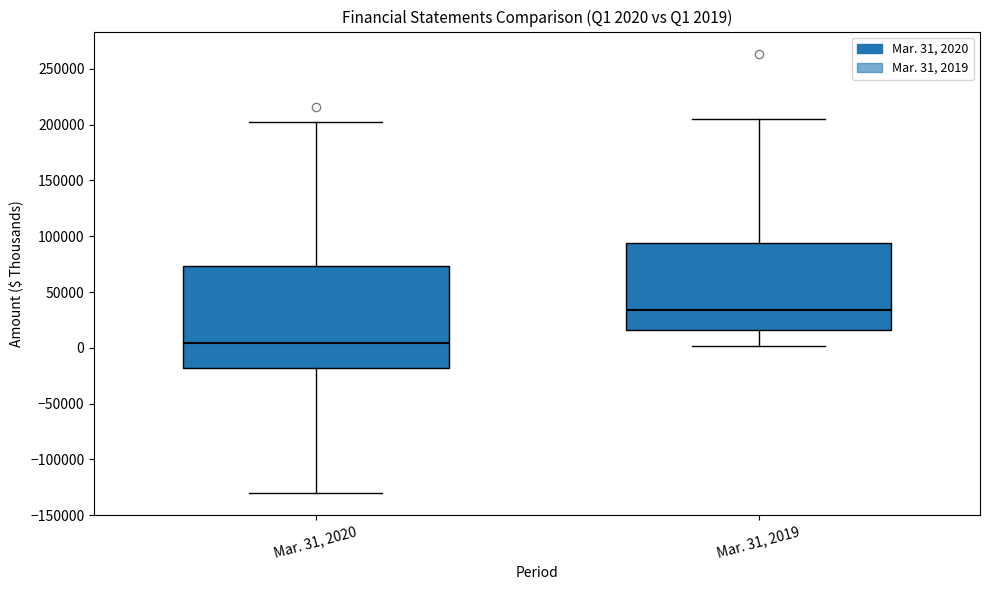

Which box is the tallest, from its lower edge to its upper edge?

Mar. 31, 2020